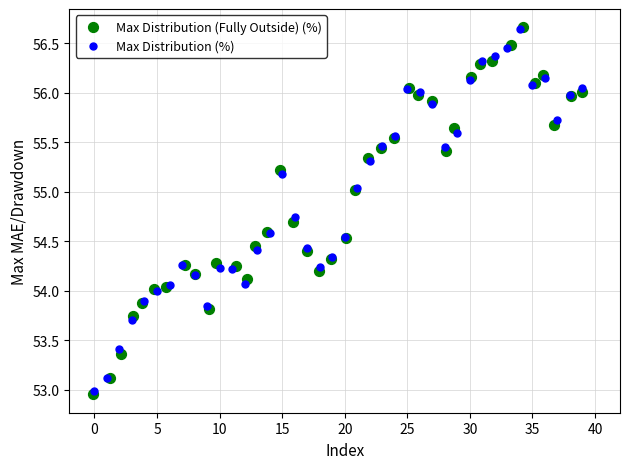

Which series has the largest Y range (max minus min)?

Max Distribution (Fully Outside) (%)